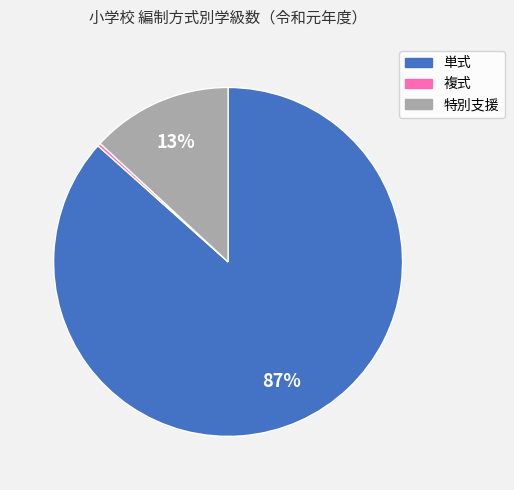

Rank the categories by value from highest to lowest.

単式, 特別支援, 複式